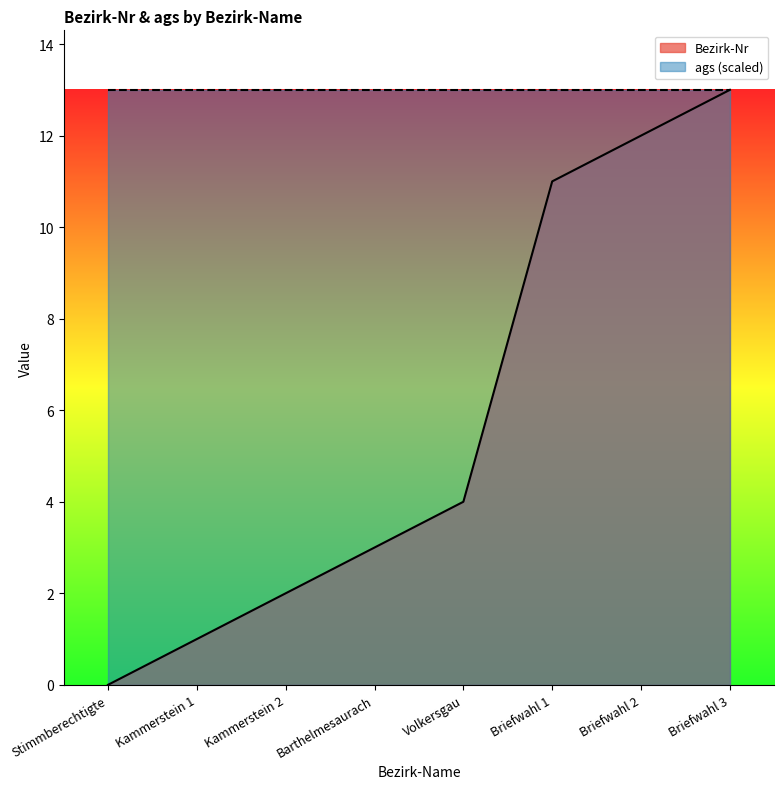

True or false: the data shows 0 at Kammerstein 1.

False